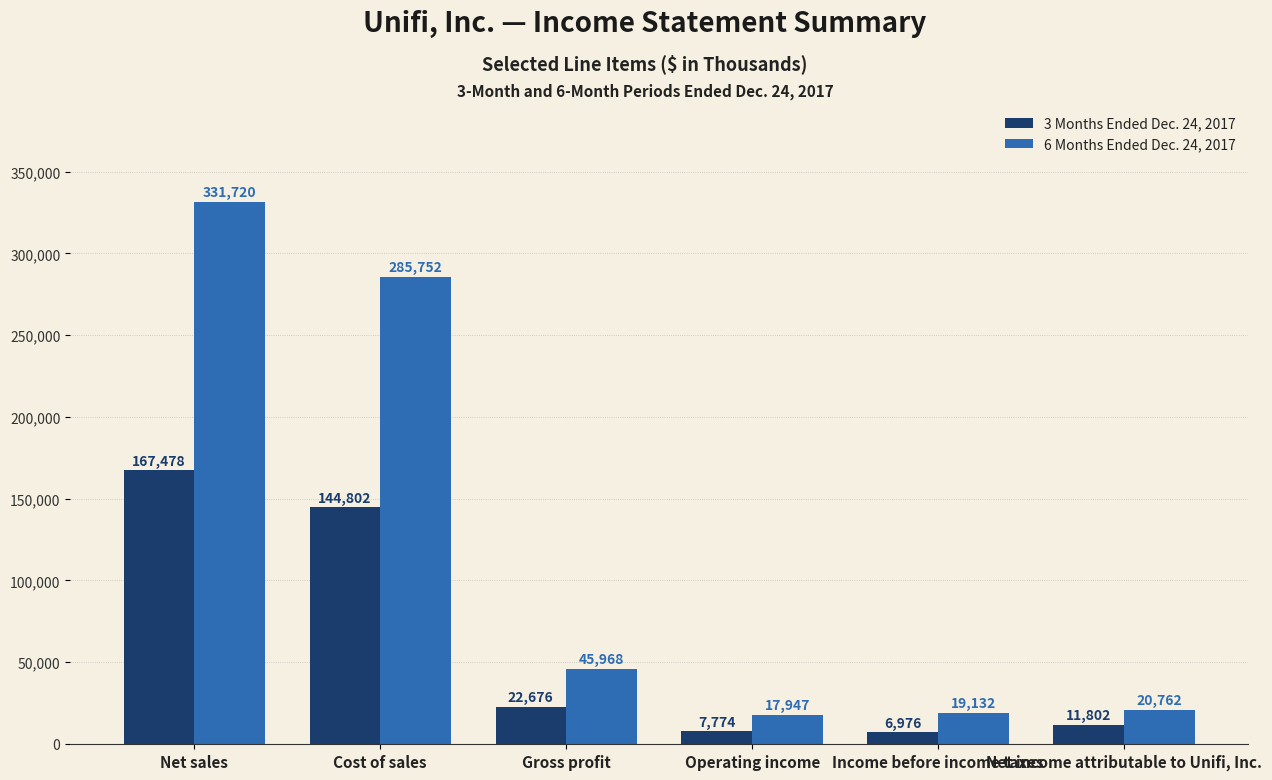

What position from the left is Net sales?

1